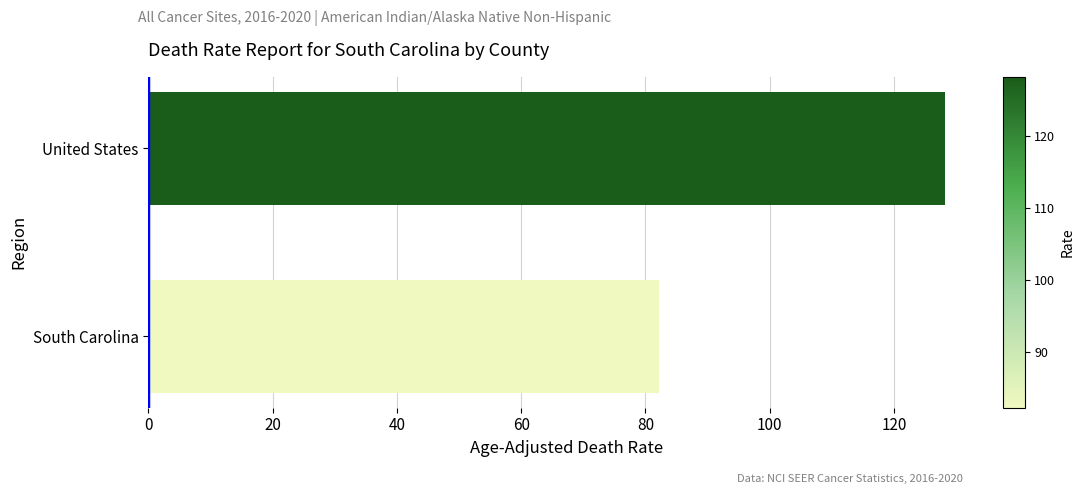

What value does the data have at United States?

128.2